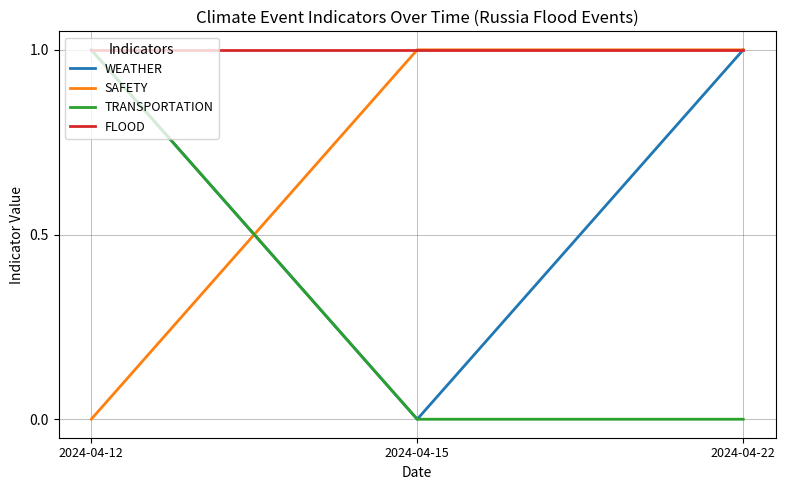

Reading left to right, transcribe all the data shown in this chart.

WEATHER: 2024-04-12=1	2024-04-15=0	2024-04-22=1
SAFETY: 2024-04-12=0	2024-04-15=1	2024-04-22=1
TRANSPORTATION: 2024-04-12=1	2024-04-15=0	2024-04-22=0
FLOOD: 2024-04-12=1	2024-04-15=1	2024-04-22=1